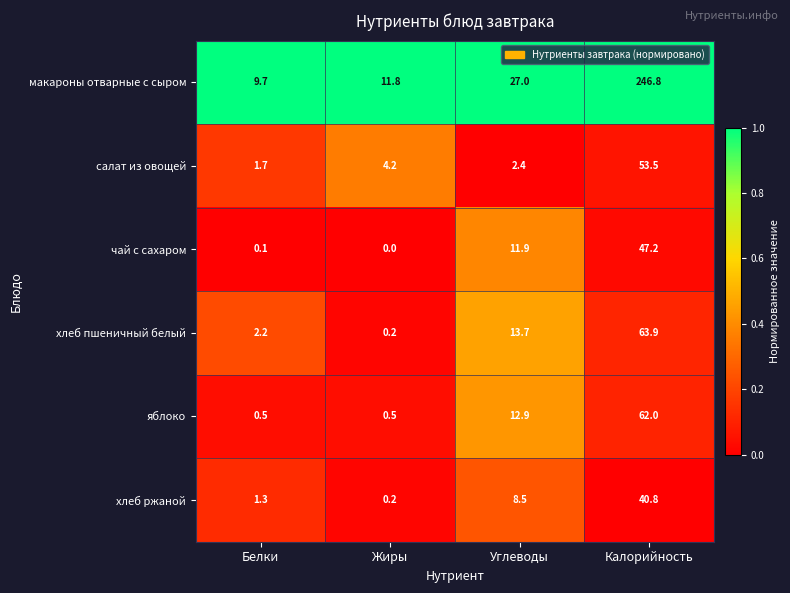

Rank the series at Калорийность from highest to lowest value.

макароны отварные с сыром, хлеб пшеничный белый, яблоко, салат из овощей, чай с сахаром, хлеб ржаной